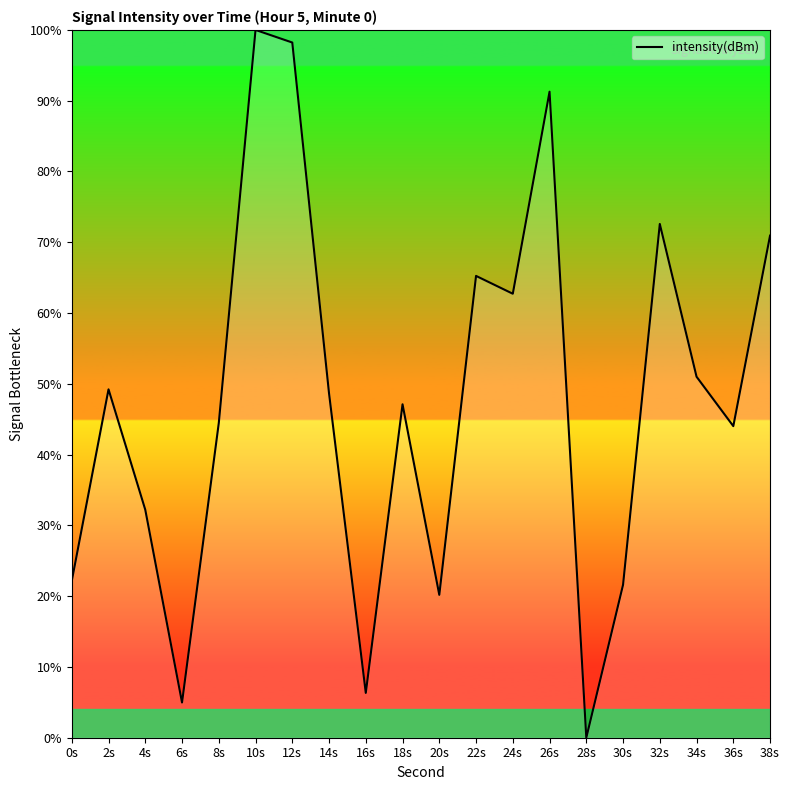

Count the number of values greater than 48.

10